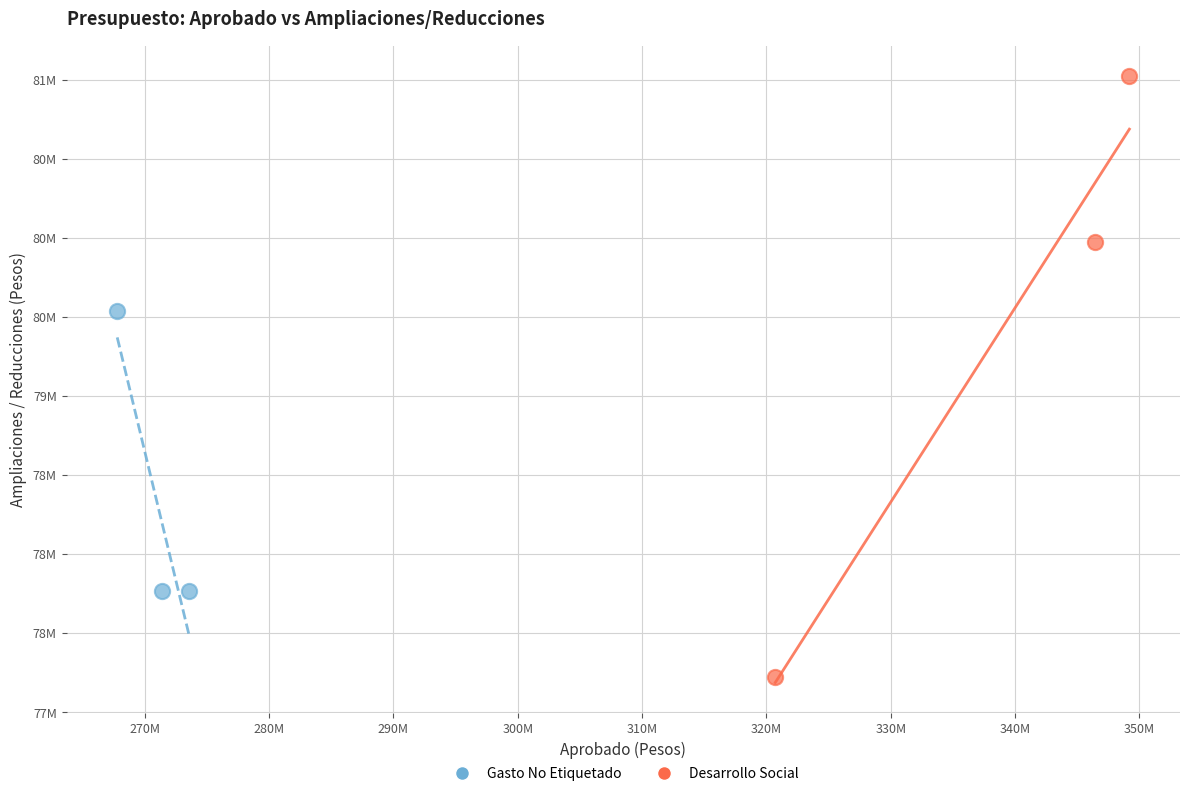

What are all the series names shown in the legend?

Gasto No Etiquetado, Desarrollo Social